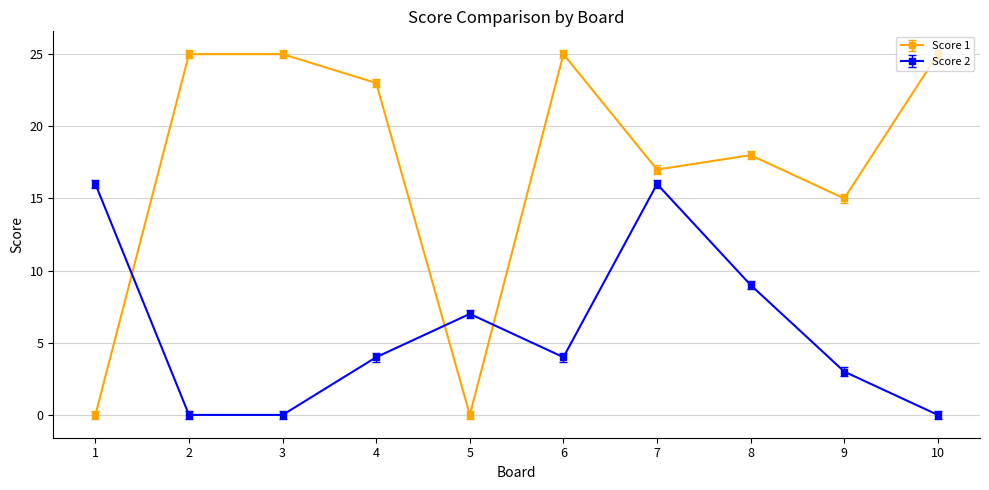

What are all the series names shown in the legend?

Score 1, Score 2